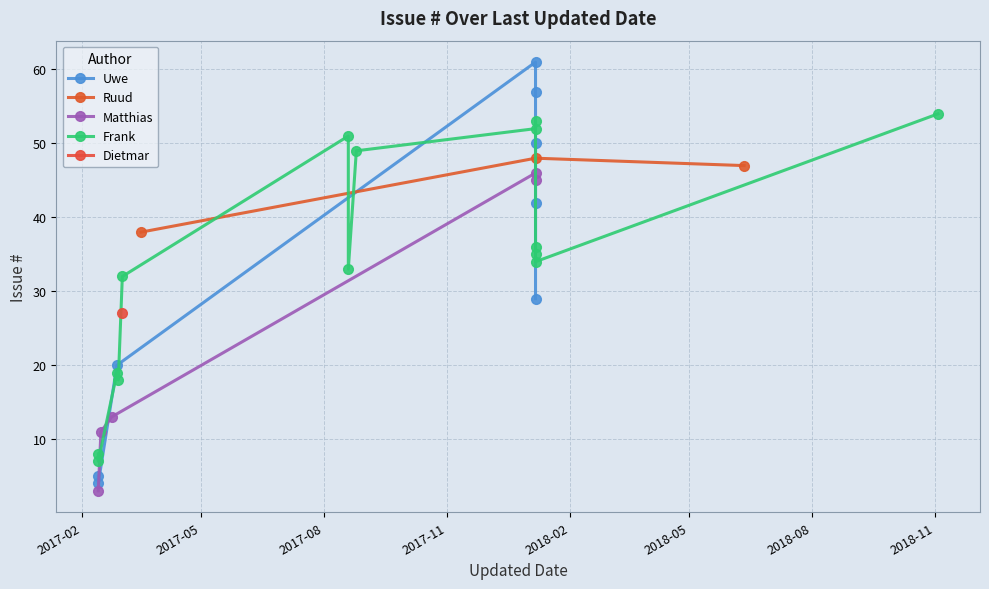

Approximately how many times larger is the value at 13 compared to 4?

1.6